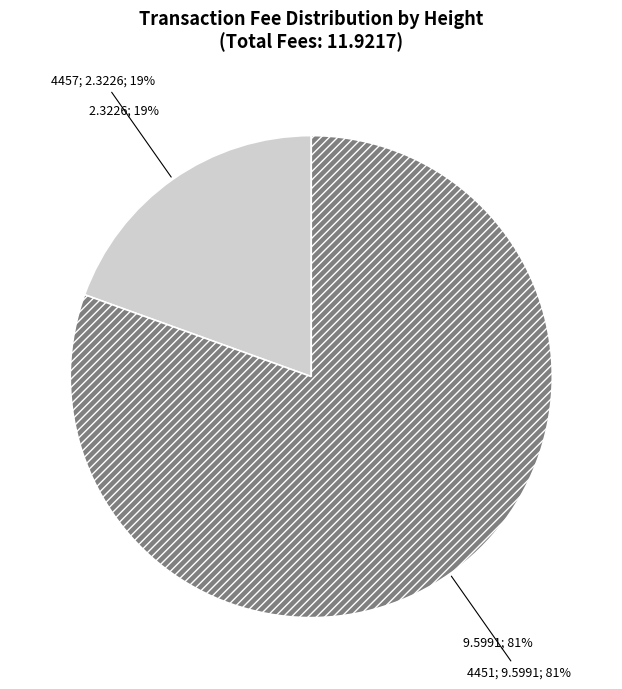

True or false: 4451 accounts for 93% of the total.

False